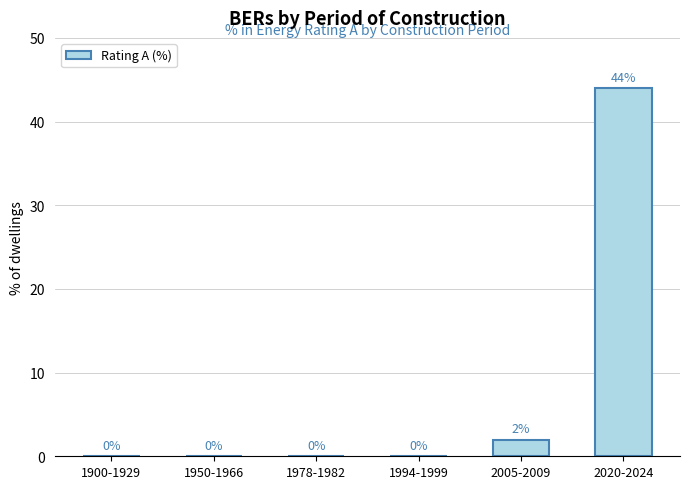

How many data points does each series have?

6